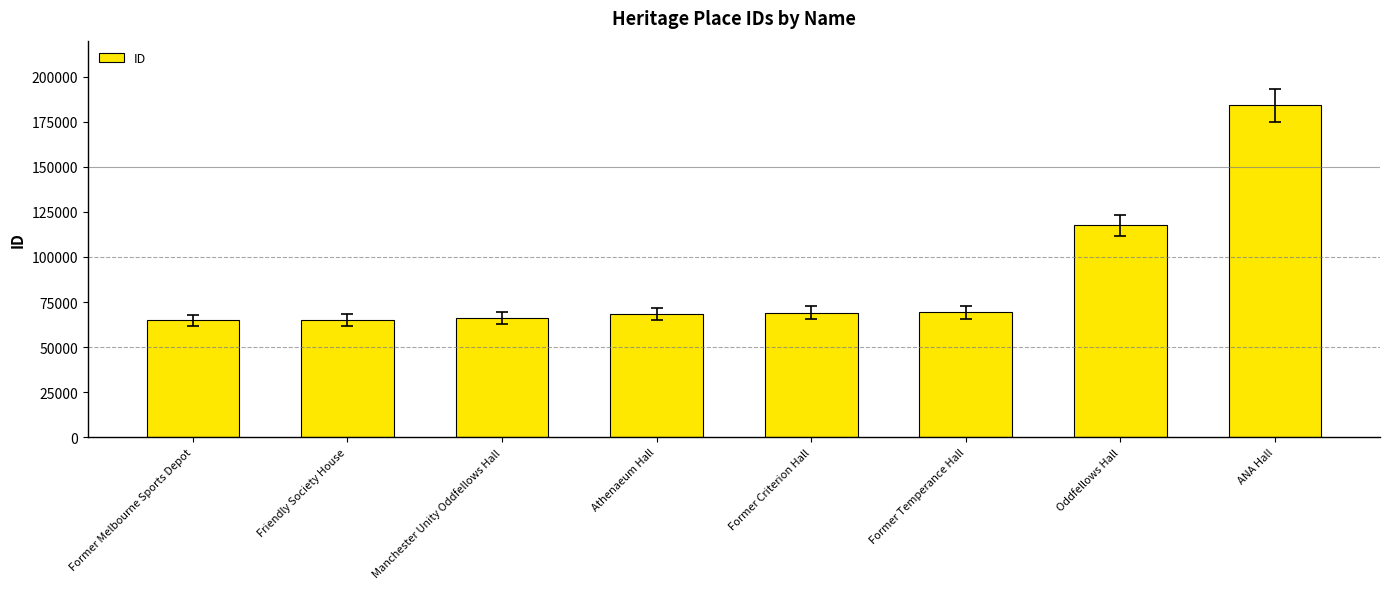

The chart shows a value of 46018 at Former Temperance Hall. True or false?

False